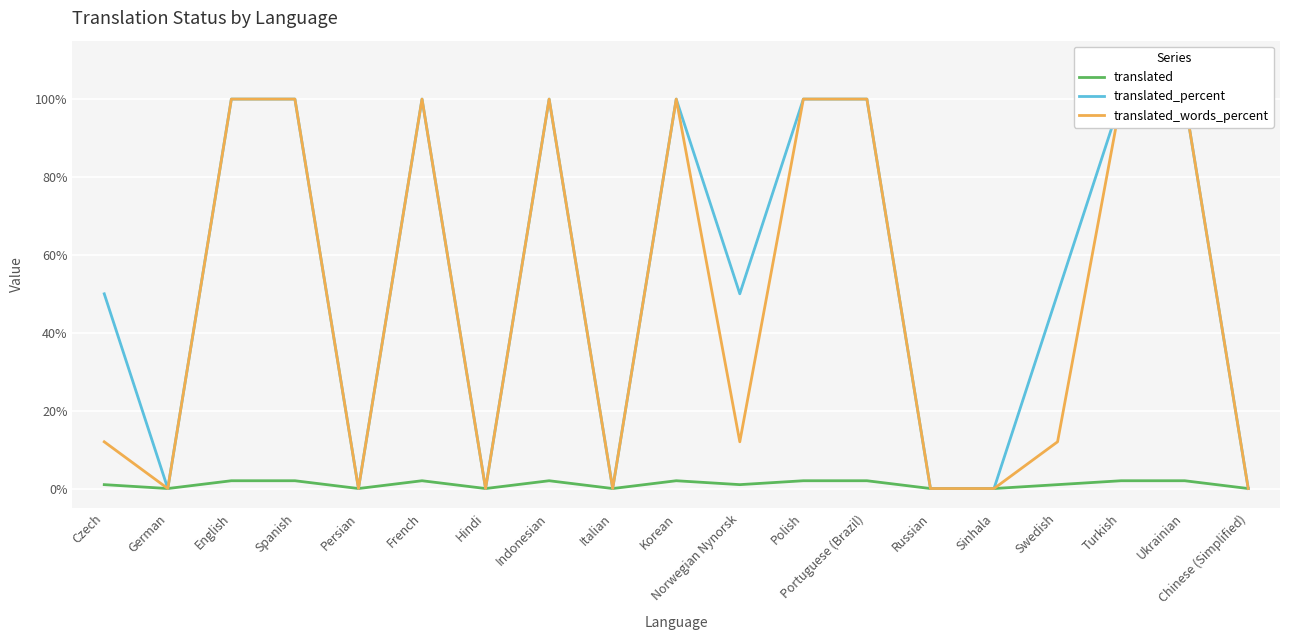

Where does the translated_percent series first go above 50?

English